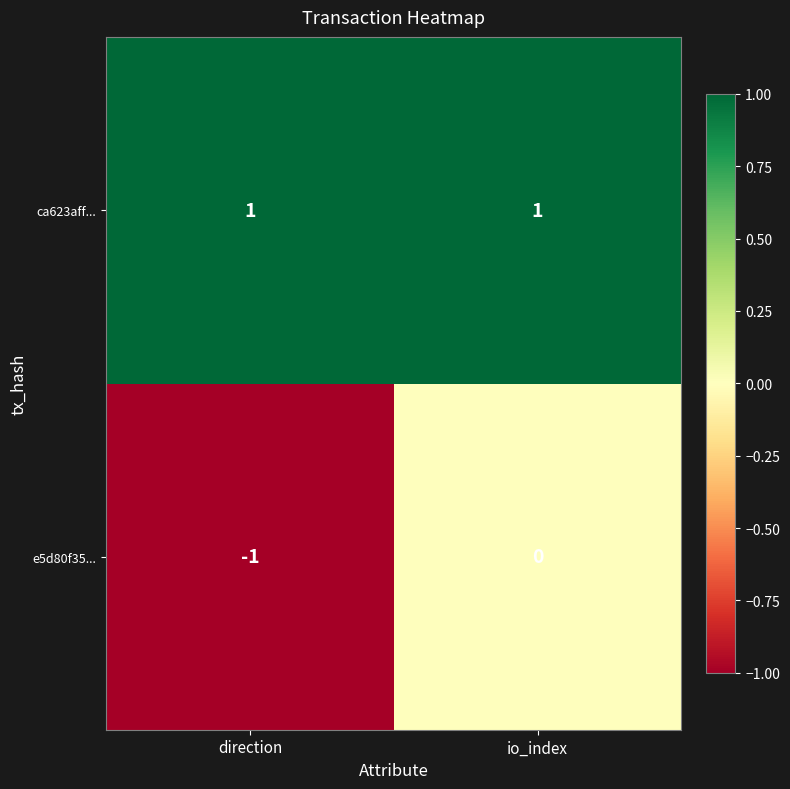

How many distinct data groups are displayed?

2